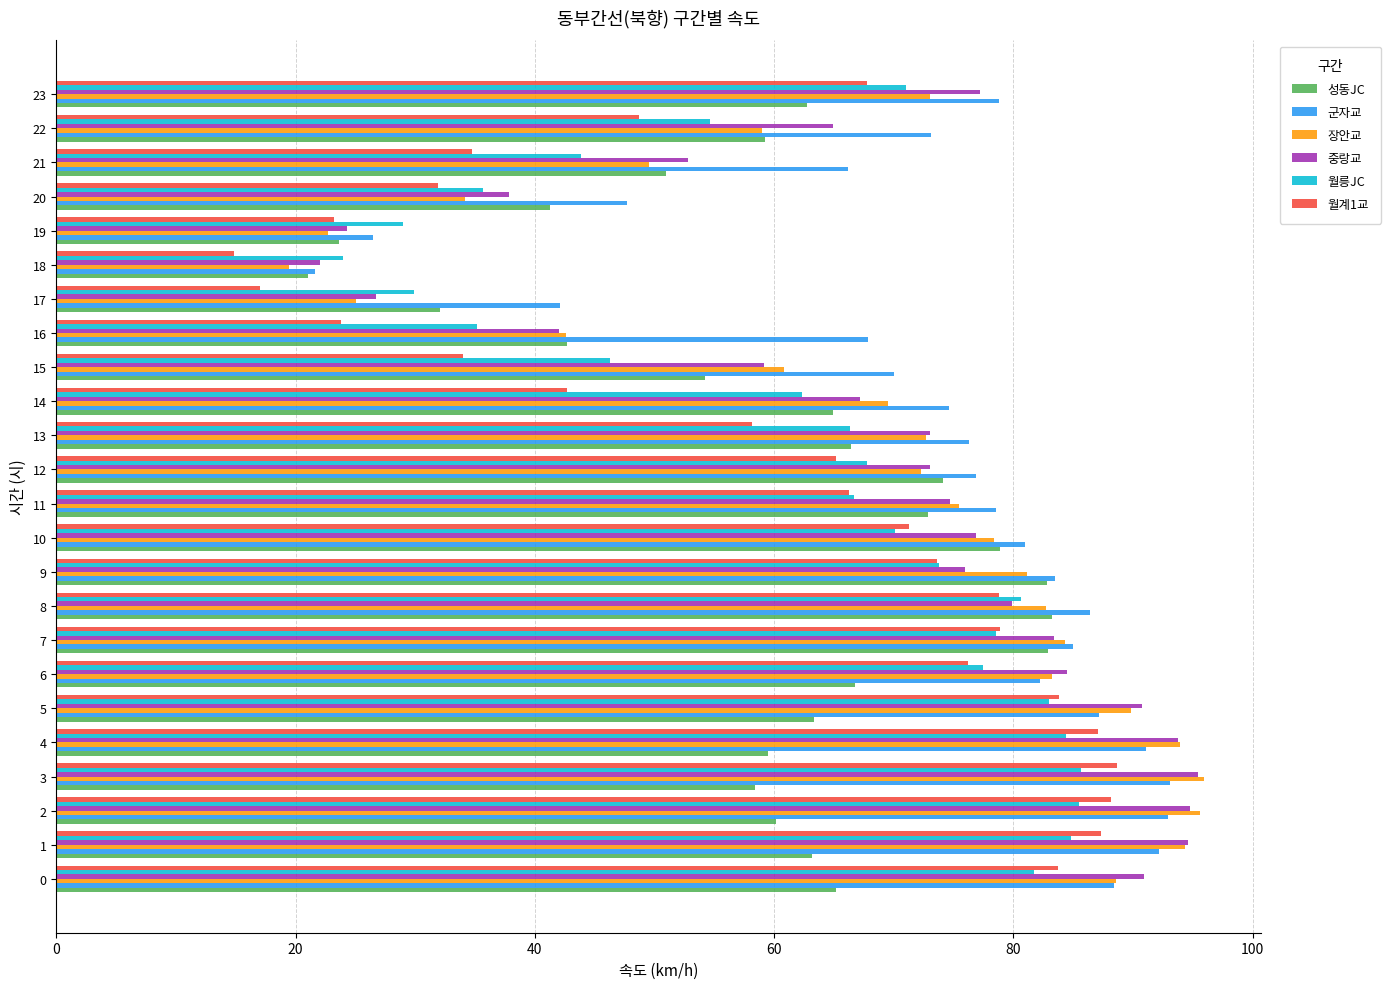

At which label does 장안교 reach its minimum?

18